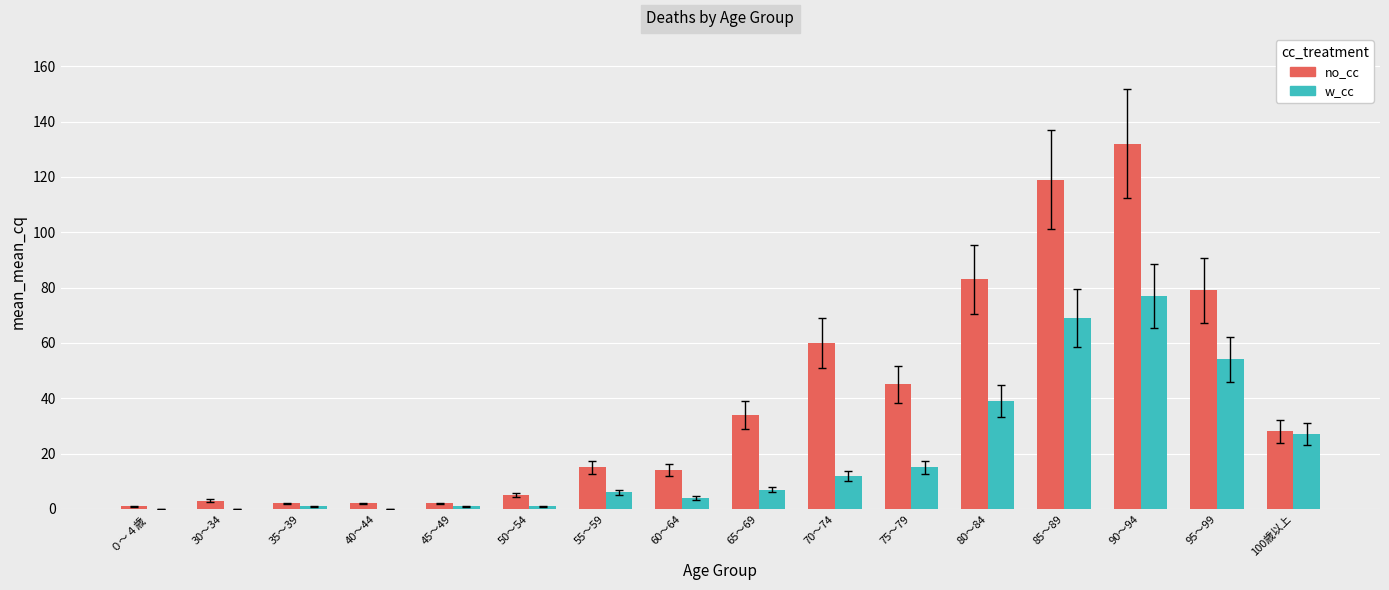

What is the total value across all series at 100歳以上?

55